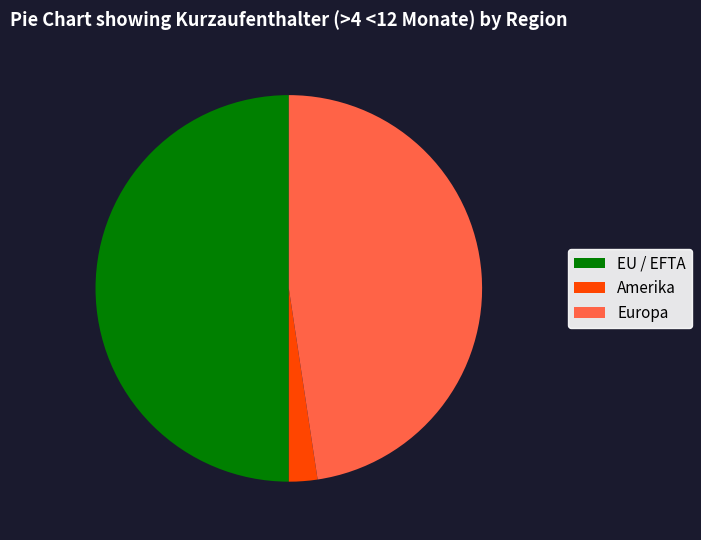

Does Amerika represent more than half of the total?

No